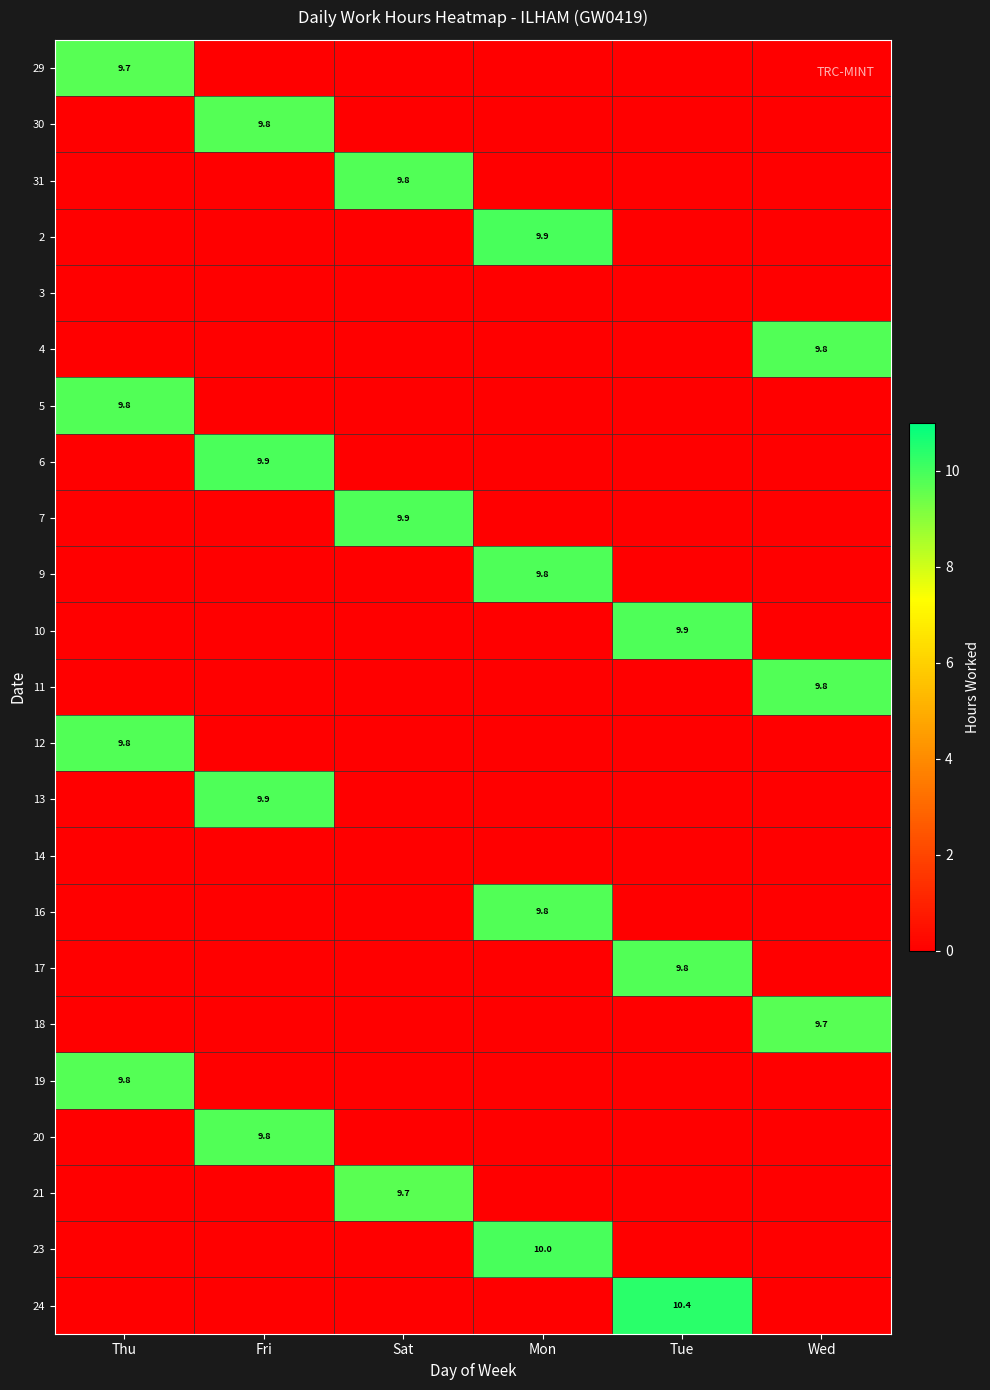

The 10 series shows 9.9 at Tue. True or false?

True